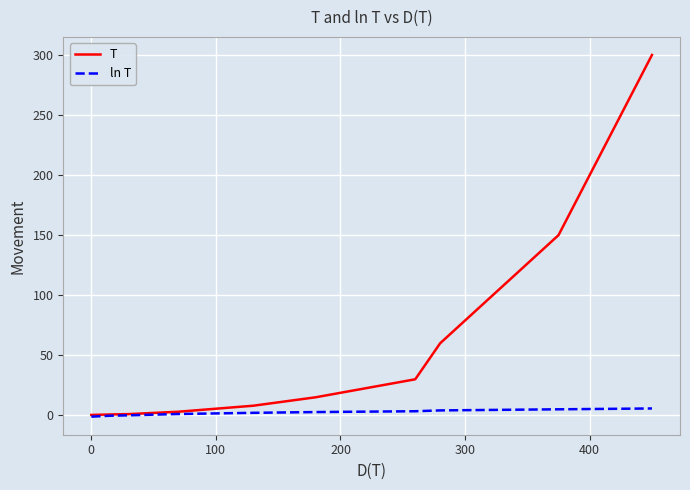

What are all the series names shown in the legend?

T, ln T